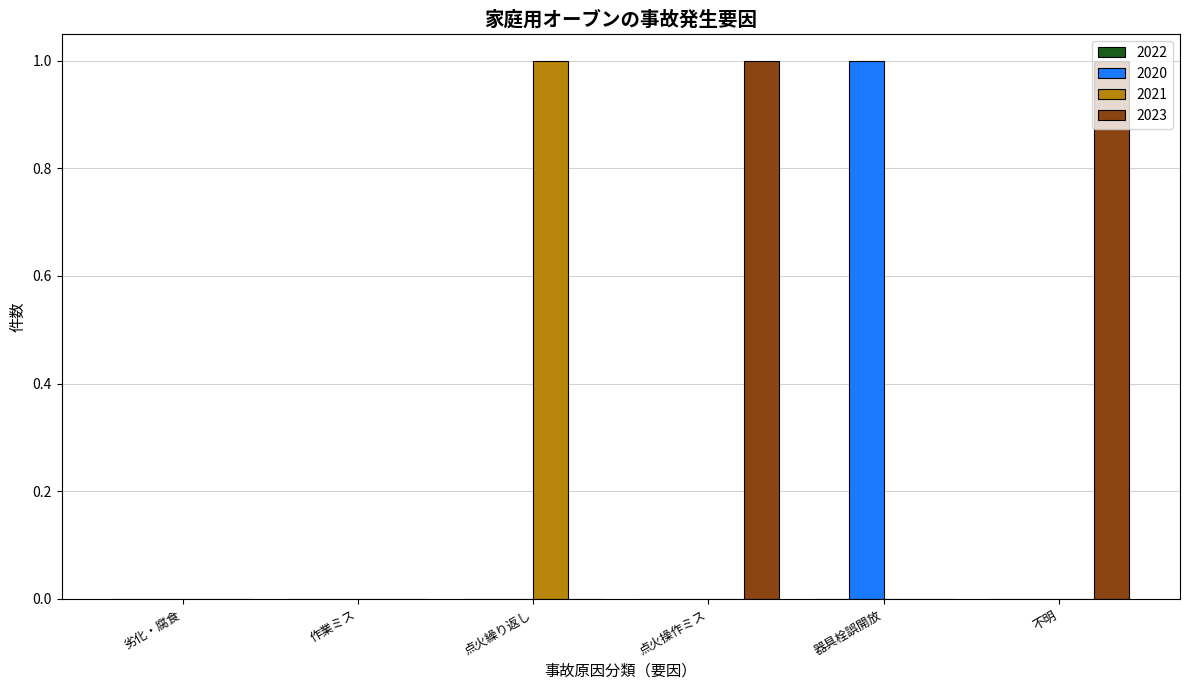

Are the bars horizontal?

No